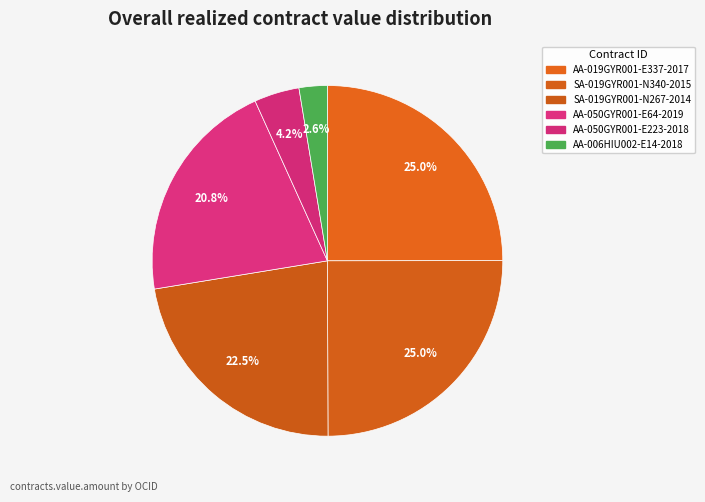

True or false: SA-019GYR001-N267-2014 accounts for 9% of the total.

False